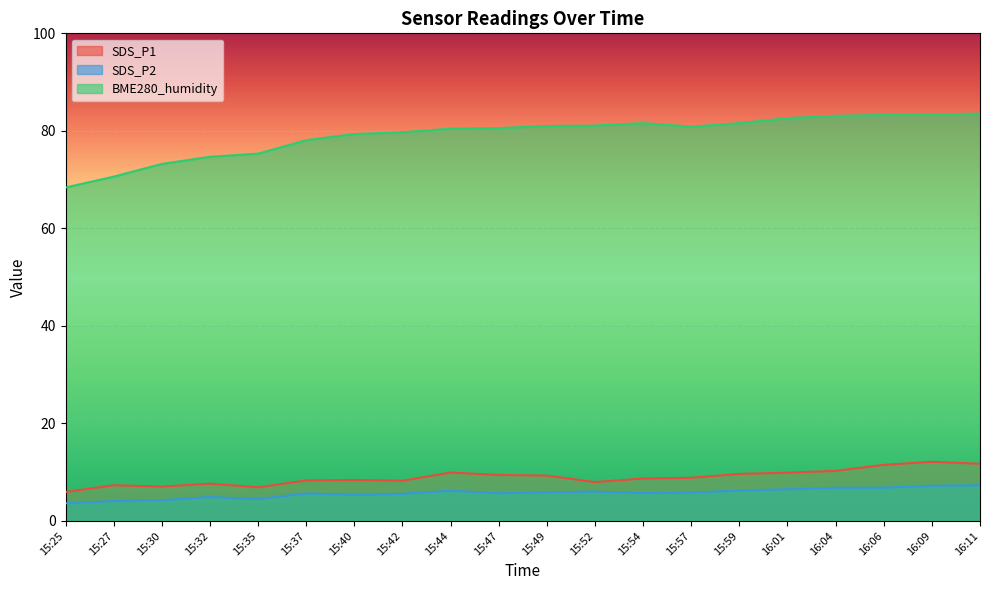

Between 15:44 and 16:04, which series saw the biggest shift?

BME280_humidity